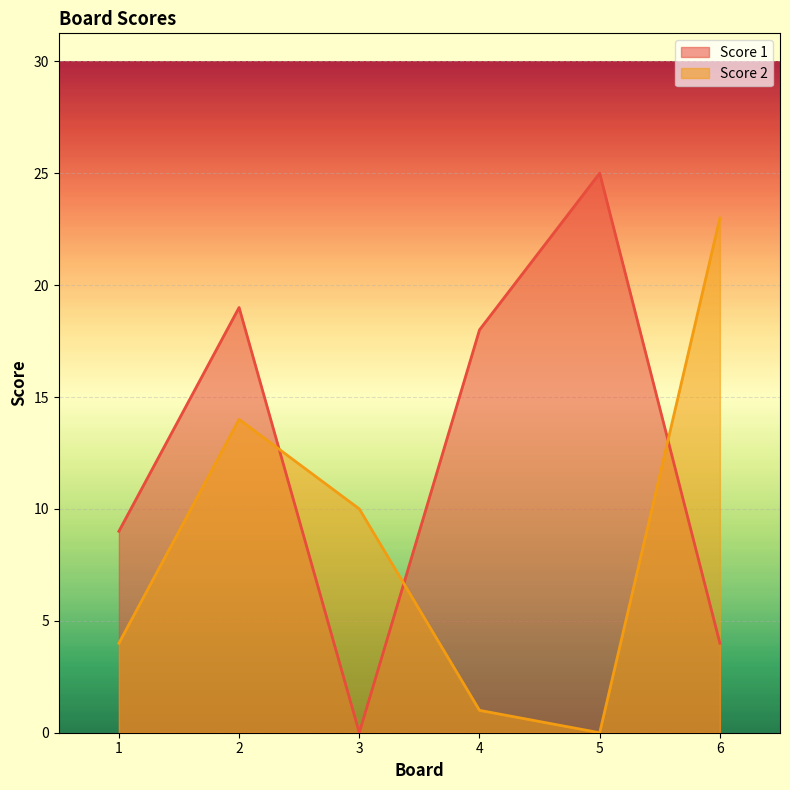

Between 2 and 4, which series saw the biggest shift?

Score 2